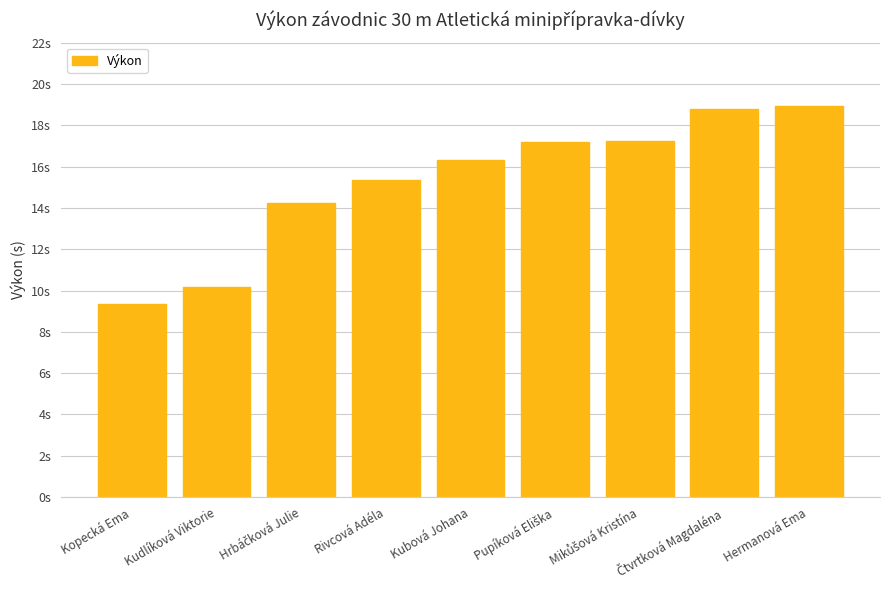

Does the chart contain any negative values?

No